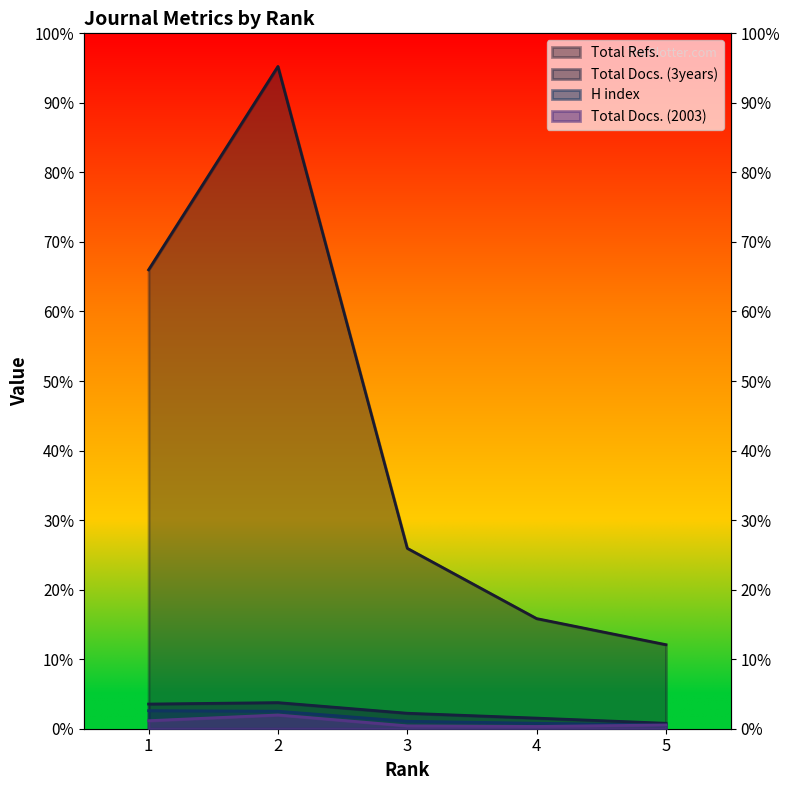

Which series has the largest range (max minus min)?

Total Refs.